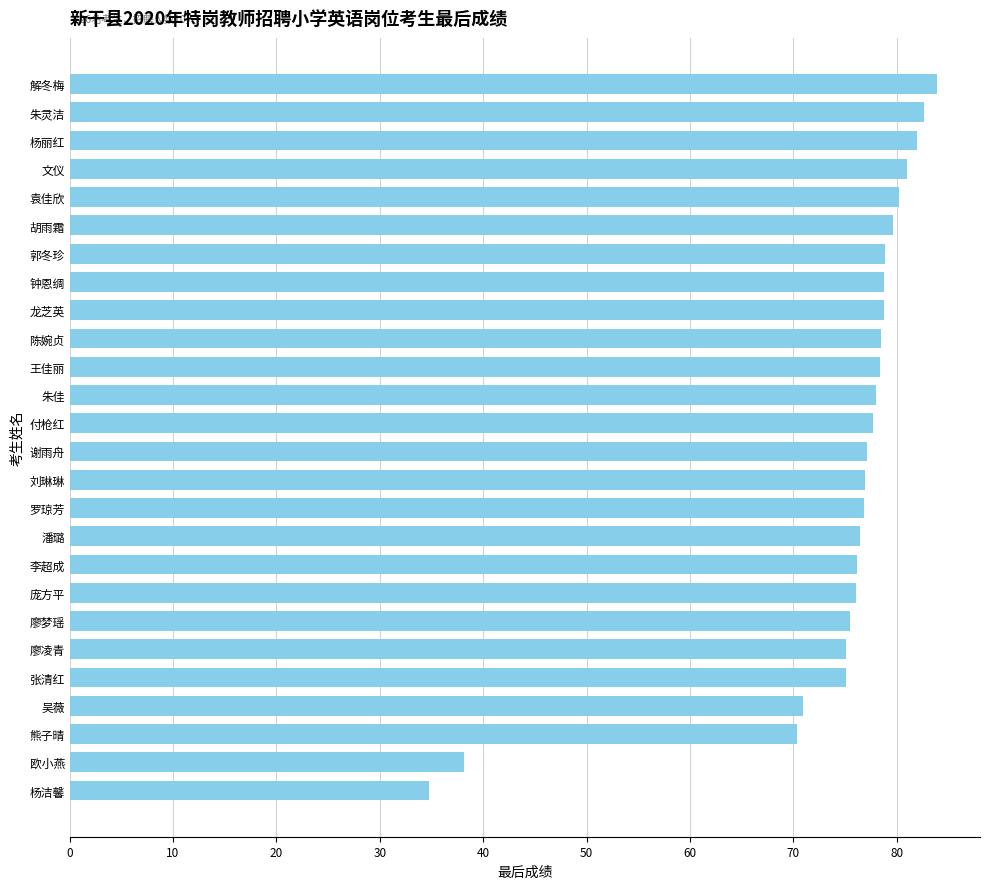

What is the greatest value displayed?

83.9